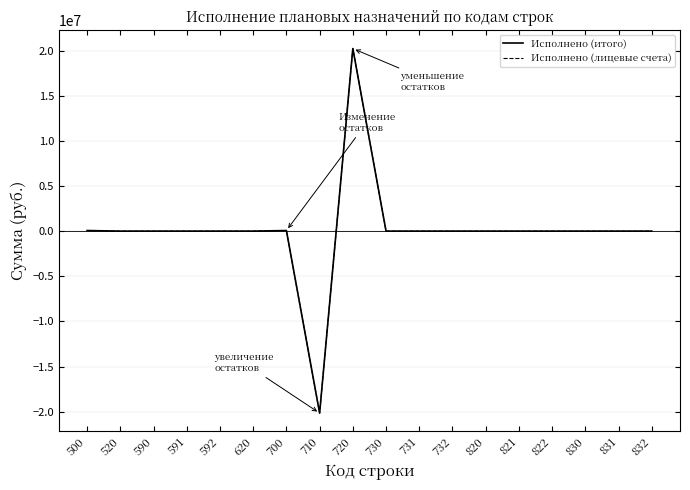

Does the chart display data point markers on the line(s)?

No